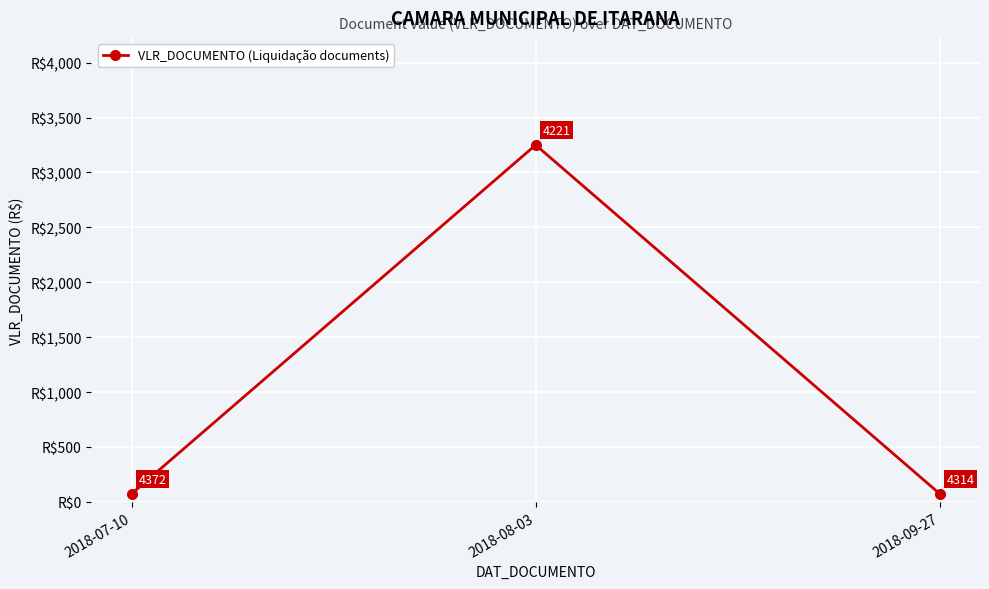

Is it true that the value at 2018-07-10 is 75?

True